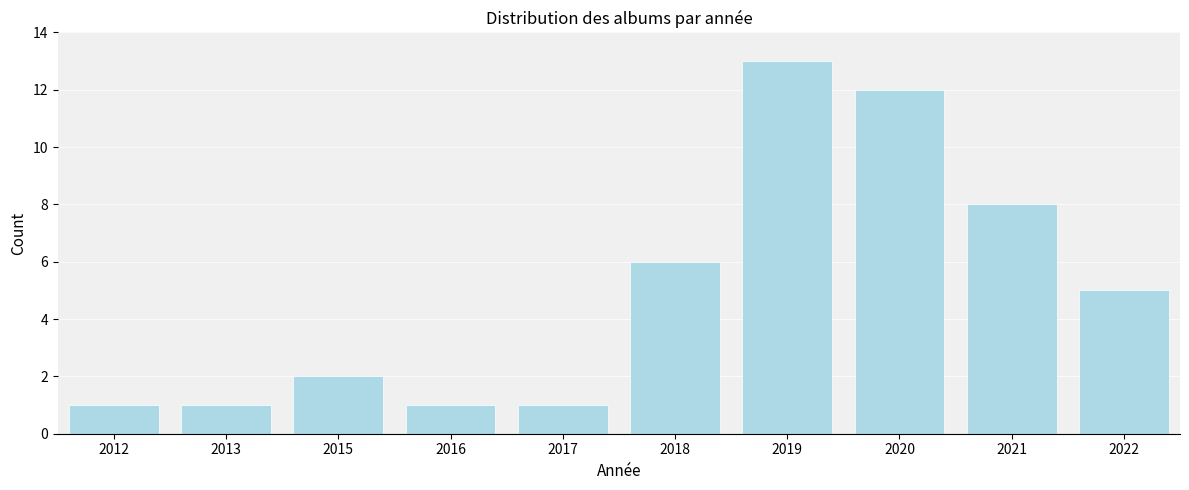

Reading left to right, transcribe all the data shown in this chart.

1	1	2	1	1	6	13	12	8	5